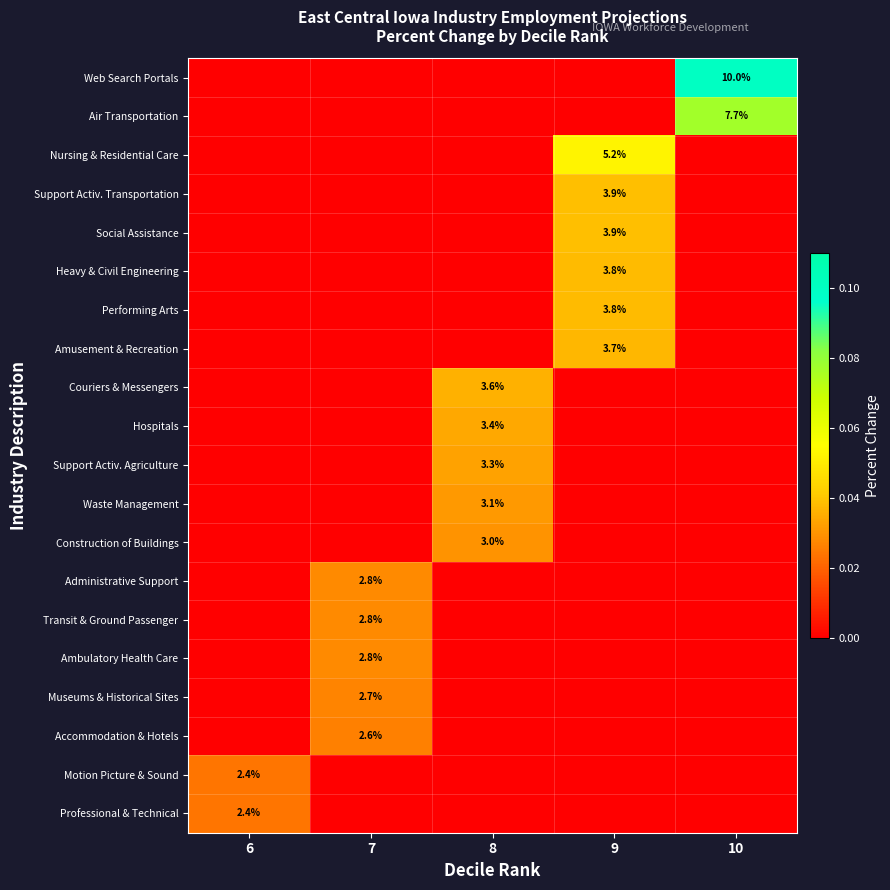

True or false: Support Activ. Agriculture has a value of 3.3 at 8.

True